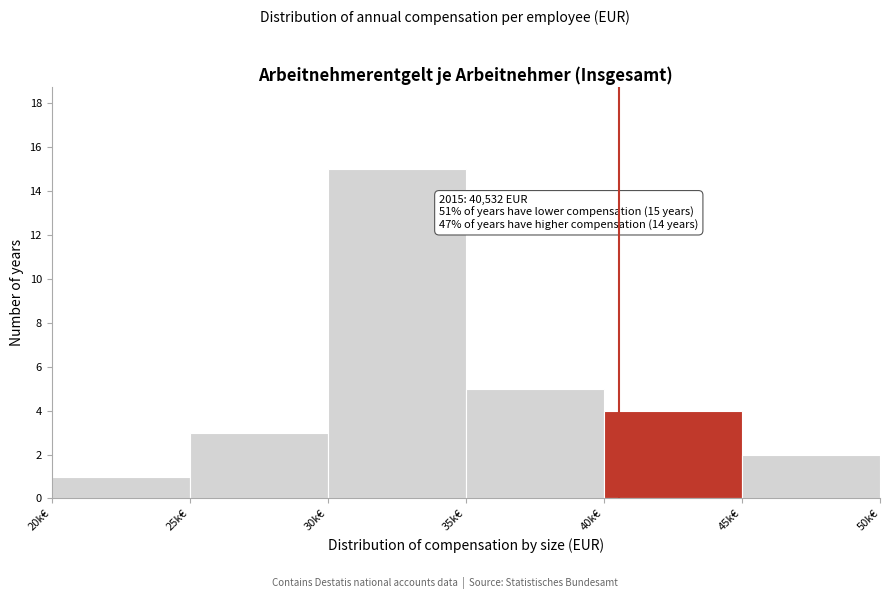

Reading left to right, what are all the values shown in this chart?

20k€=1	25k€=3	30k€=15	35k€=5	40k€=4	45k€=2